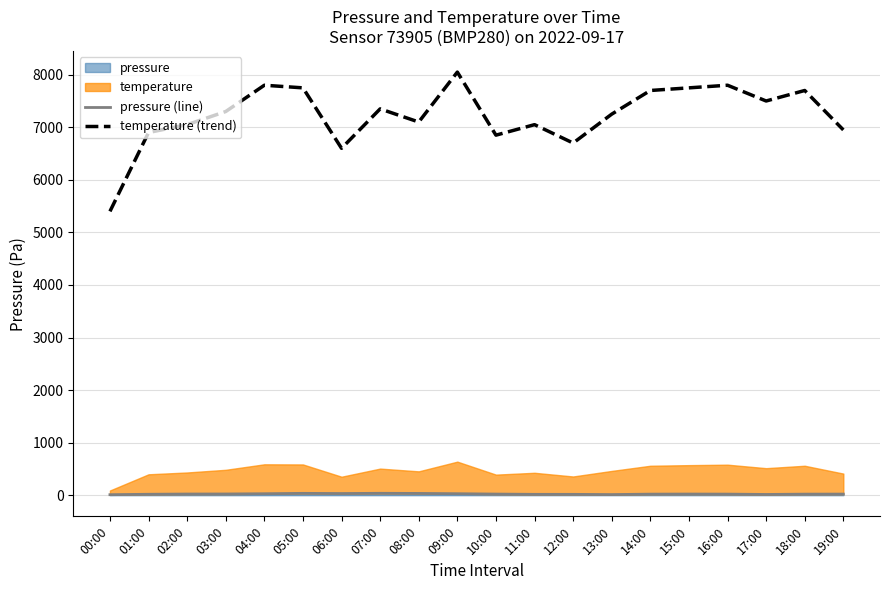

At which category is the sum across all series the highest?

09:00